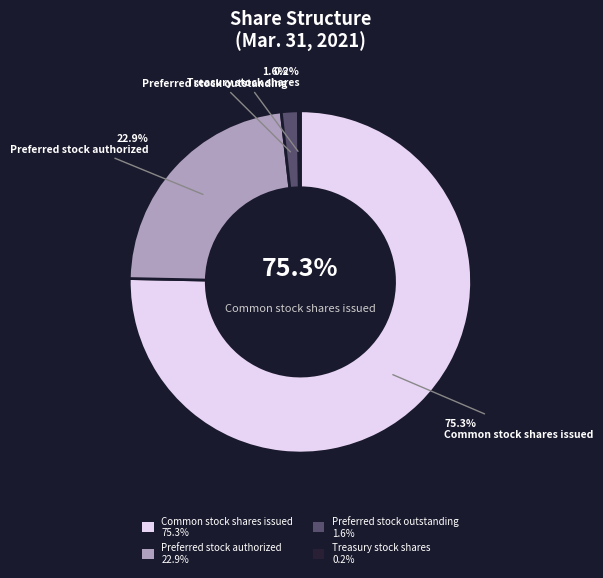

How many segments does this pie chart have?

4